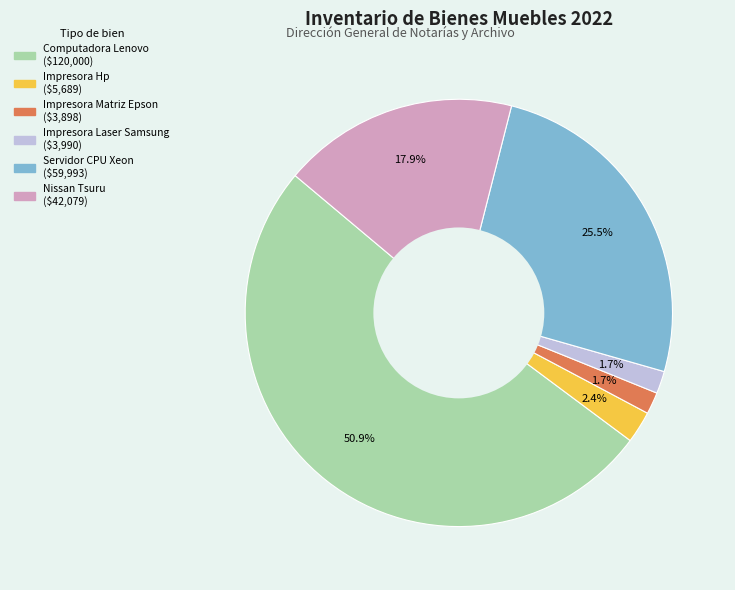

Is there a majority slice in this chart?

Yes